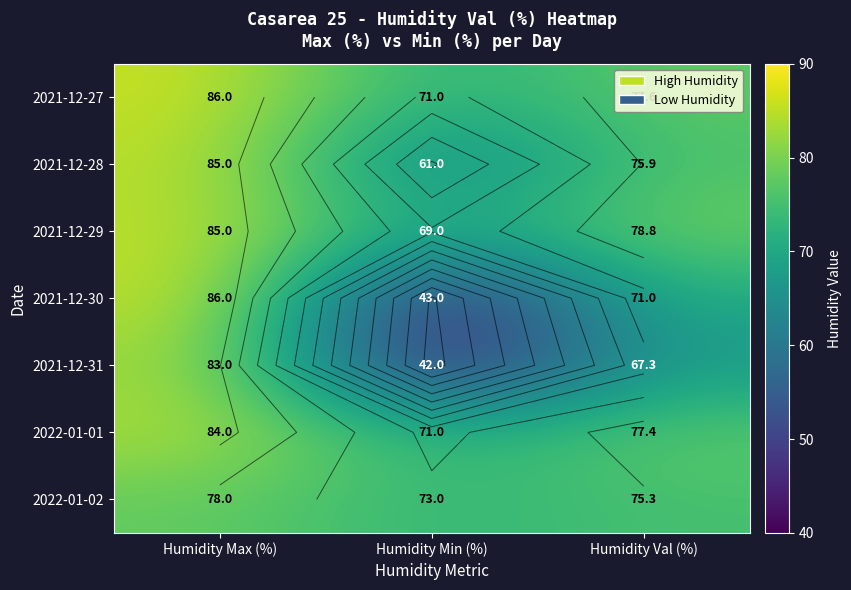

Is it true that 2021-12-27 equals 93.2 at Humidity Min (%)?

False